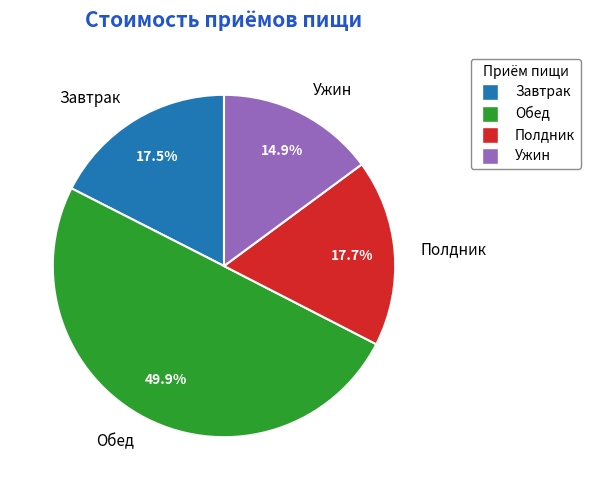

Which has a higher value, Ужин or Обед?

Обед